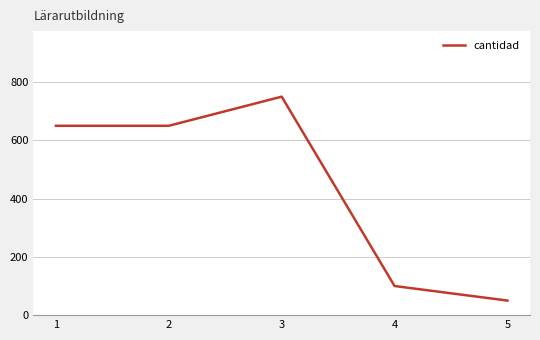

What is the change in value from 3 to 4?

-650